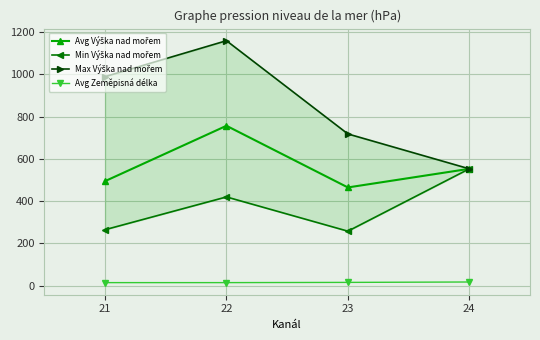

Is the value of Avg Výška nad mořem at 21 greater than the value of Avg Zeměpisná délka at 22?

Yes